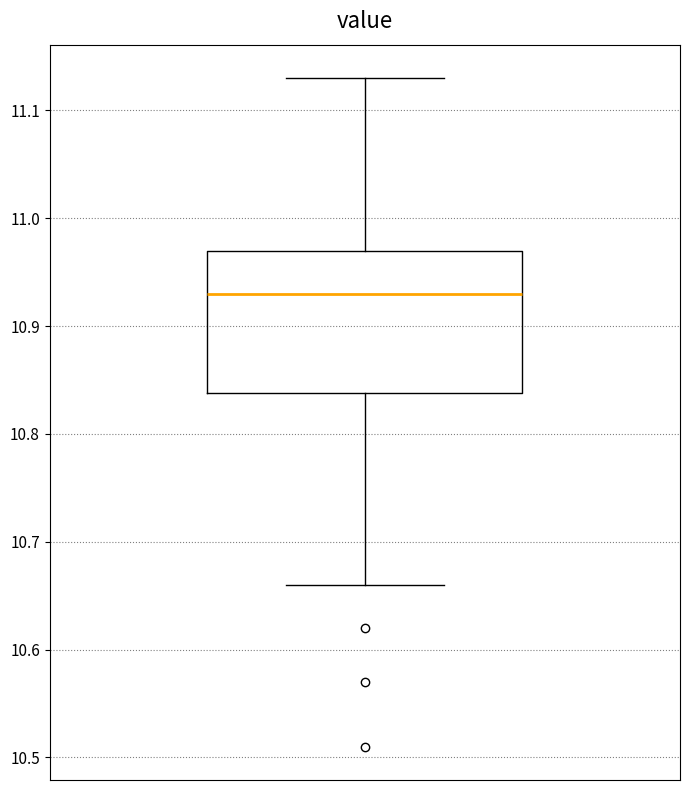

Where is the lower edge of the box on the y-axis? The values are not printed on the chart, so give them approximately, as read against the axis.

10.84